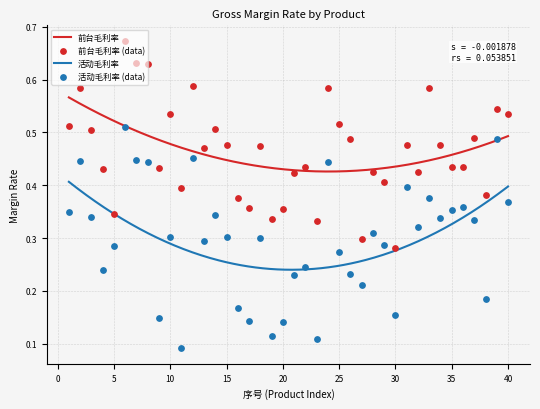

Which series contains the lowest Y value?

活动毛利率